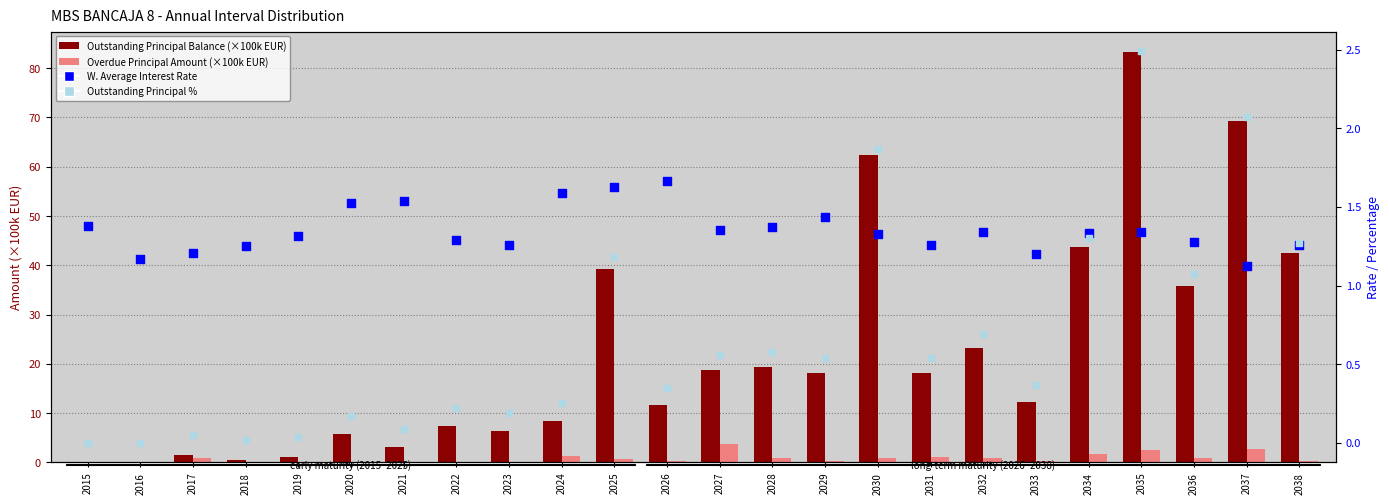

What is the total value across all series at 2030?

66.5